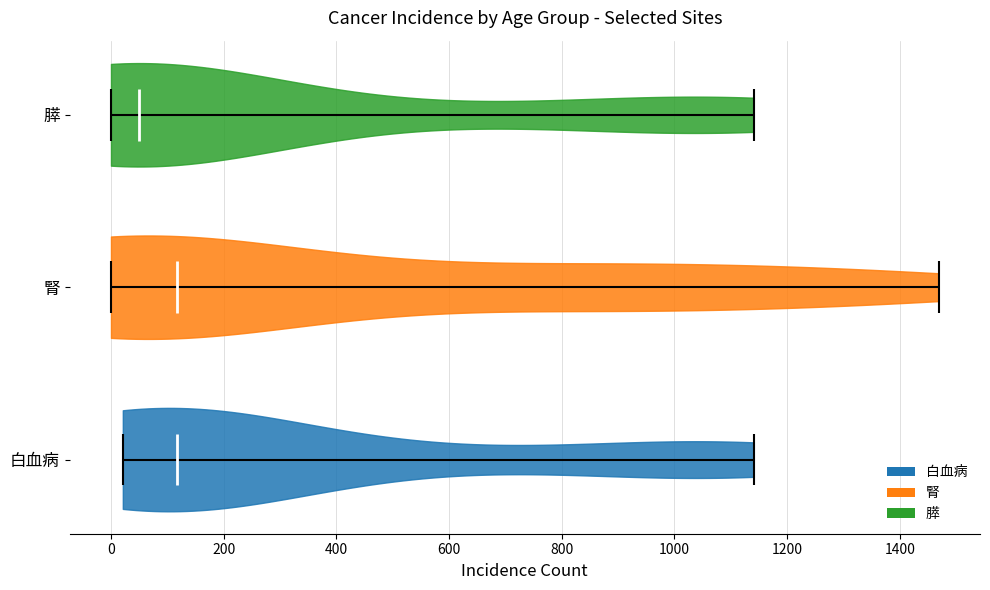

Where does the median line of the violin for 膵 sit on the x-axis? The values are not printed on the chart, so give them approximately, as read against the axis.

40